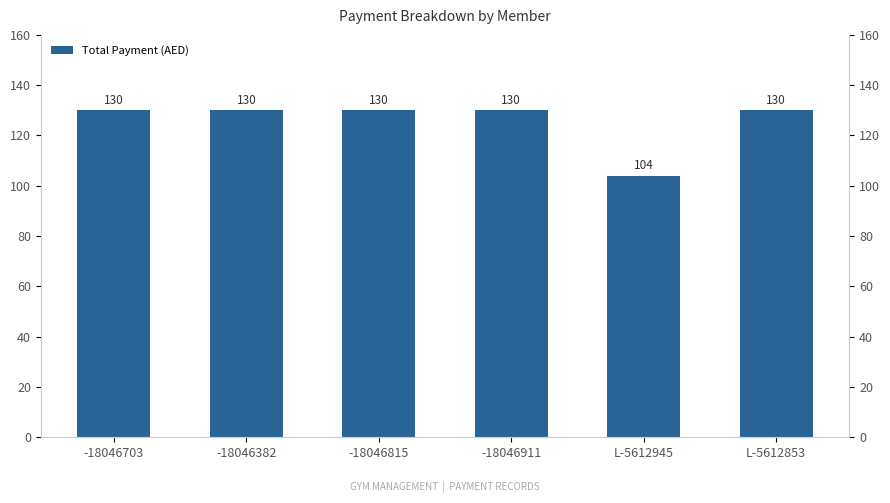

What is the difference between the maximum and minimum values?

26